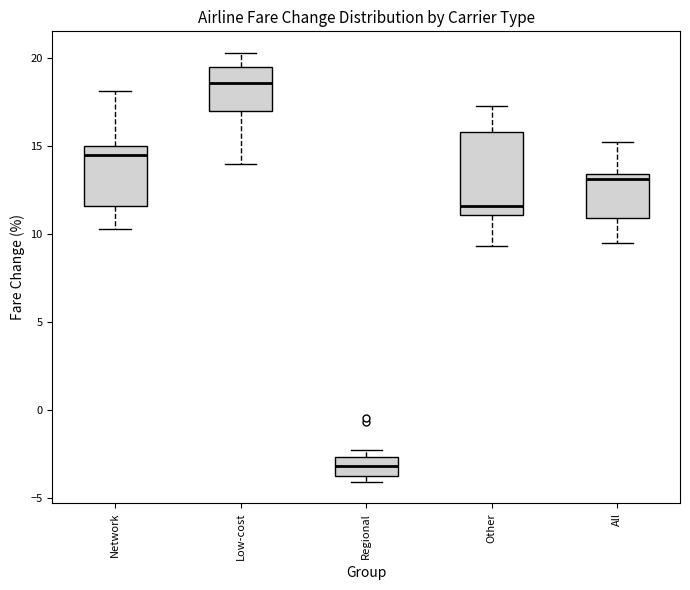

Reading left to right, read every box against the y-axis: the position of its median line, the range the box covers, and the ends of its whiskers. The values are not printed on the chart, so give them approximately, as read against the axis.

Network: median 14.5, box 11.5 to 15.0, whiskers 10.5 to 18.0
Low-cost: median 18.5, box 17.0 to 19.5, whiskers 14.0 to 20.5
Regional: median -3.0, box -4.0 to -2.5, whiskers -4.0 (just below the box's lower edge) to -2.5 (just above the box's upper edge)
Other: median 11.5, box 11.0 to 16.0, whiskers 9.5 to 17.5
All: median 13.0, box 11.0 to 13.5, whiskers 9.5 to 15.0